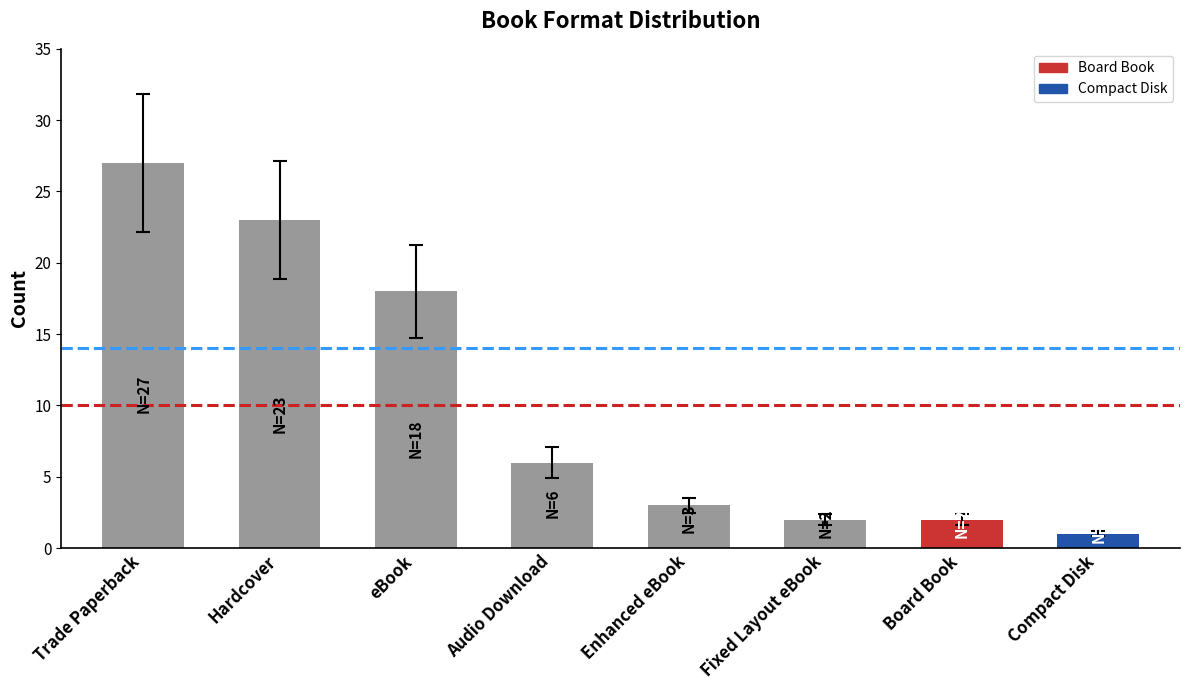

What is the label of the 1st bar from the left?

Trade Paperback